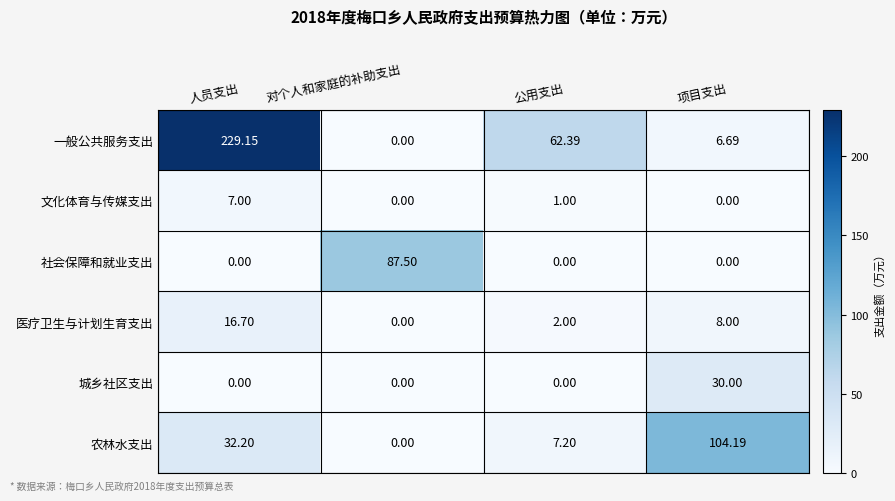

Which series has the widest spread of values?

一般公共服务支出